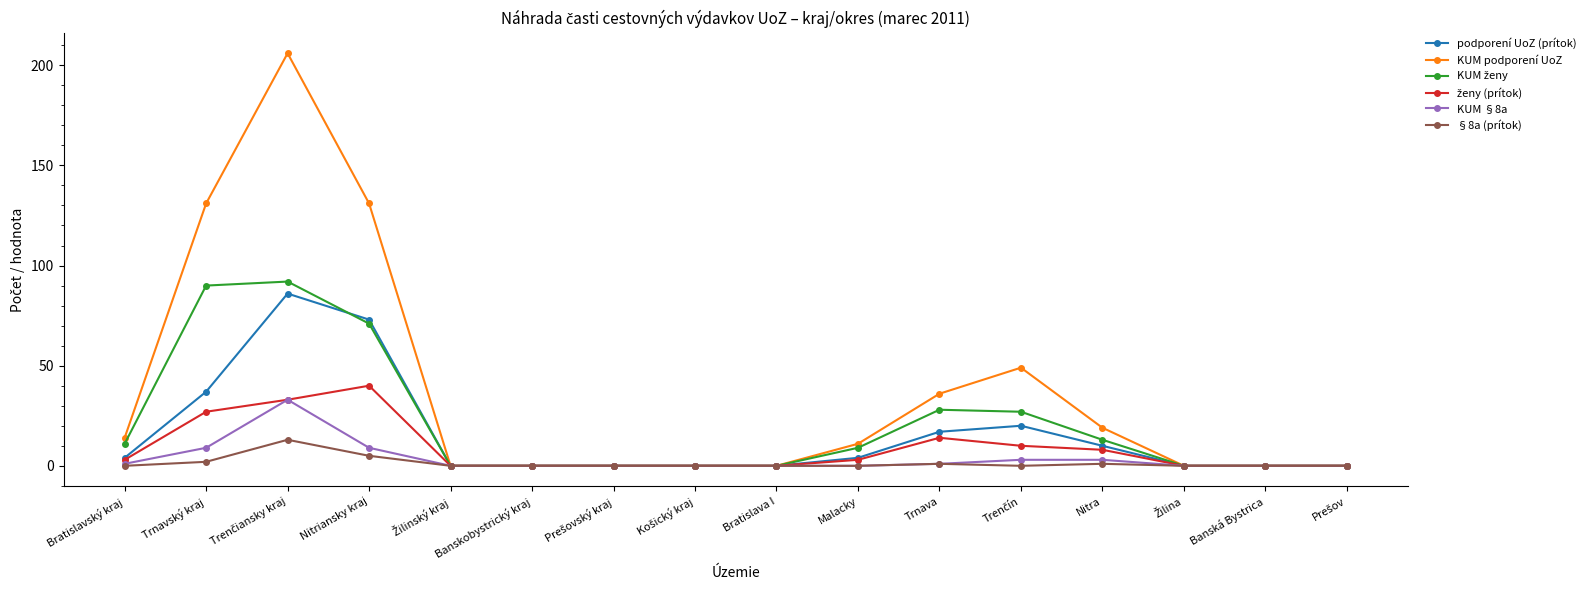

What is the label of the 7th point from the right?

Malacky